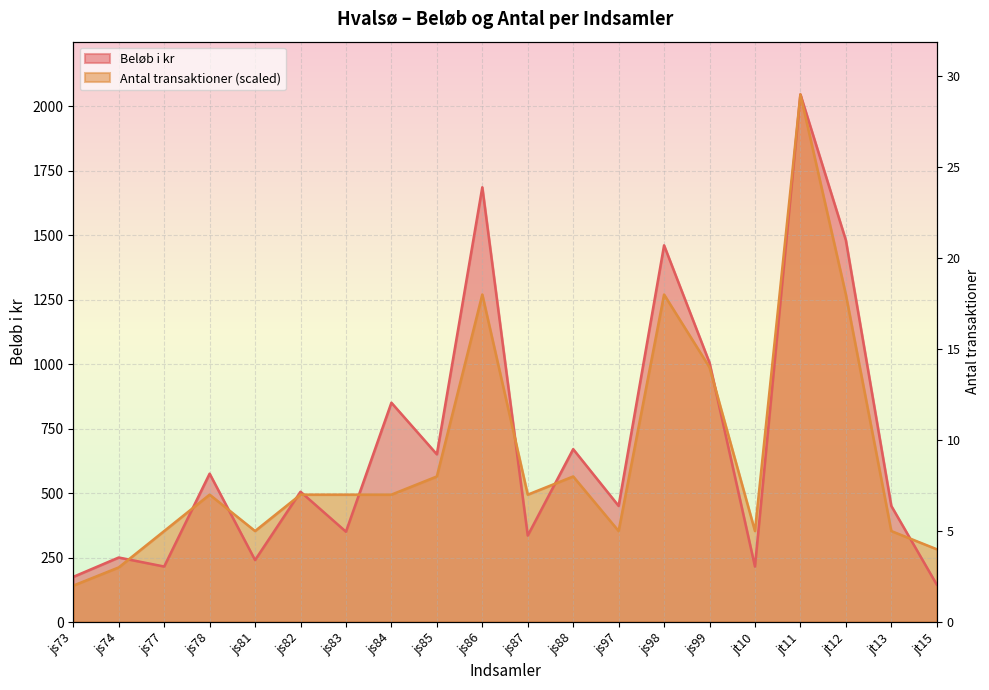

After their last crossing, which series has the higher values: Beløb i kr or Antal transaktioner?

Antal transaktioner